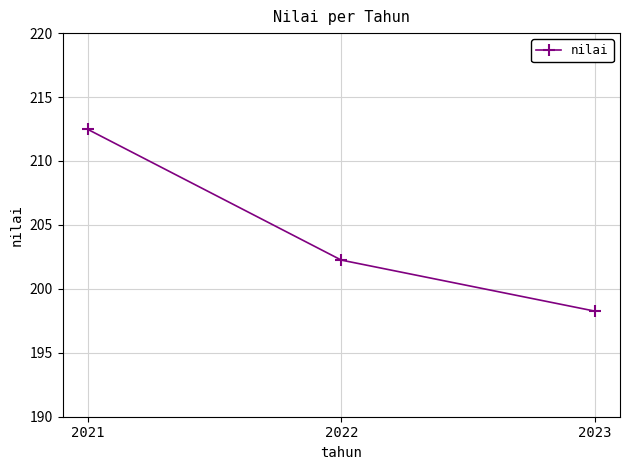

What is the smallest value displayed?

198.3